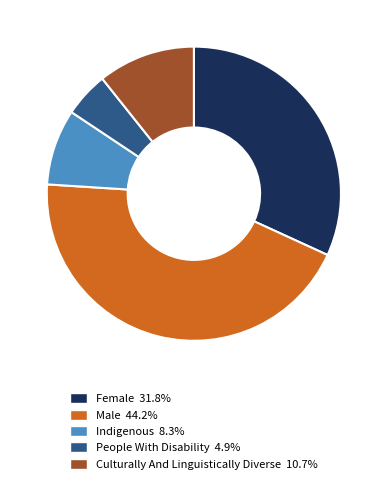

Which has a higher value, Male or Female?

Male